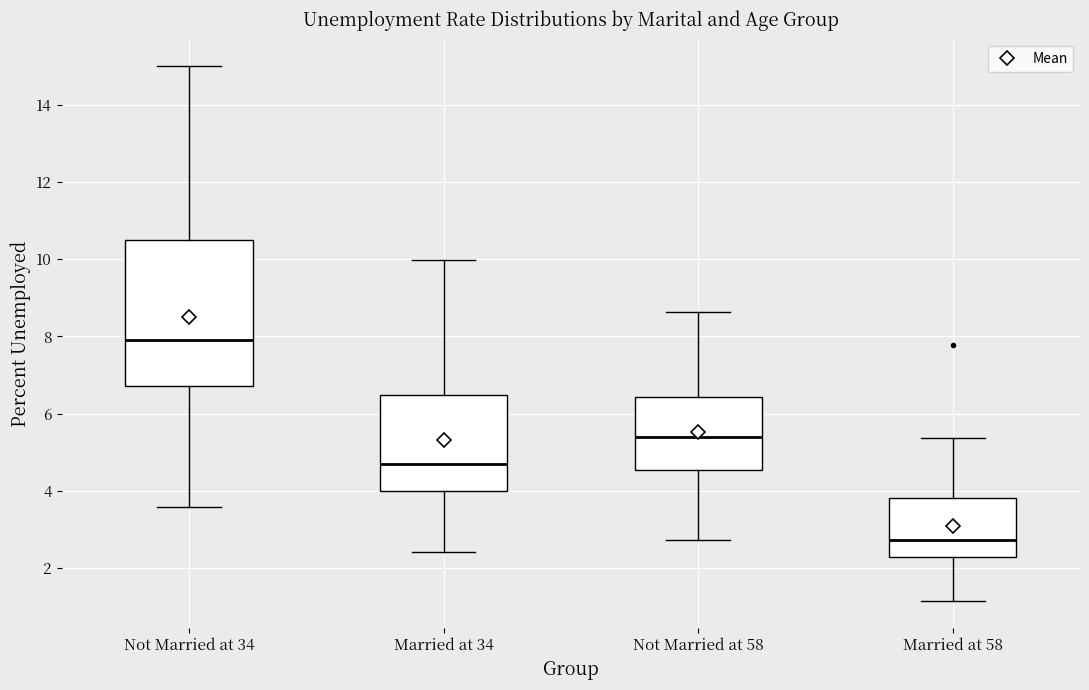

Reading left to right, transcribe this box plot: for each box, give where its median line is, the range the box spans, and where its two whiskers end, as read against the y-axis. The values are not printed on the chart, so give them approximately, as read against the axis.

Not Married at 34: median 8.0, box 6.8 to 10.6, whiskers 3.6 to 15.0
Married at 34: median 4.6, box 4.0 to 6.4, whiskers 2.4 to 10.0
Not Married at 58: median 5.4, box 4.6 to 6.4, whiskers 2.8 to 8.6
Married at 58: median 2.8, box 2.2 to 3.8, whiskers 1.2 to 5.4